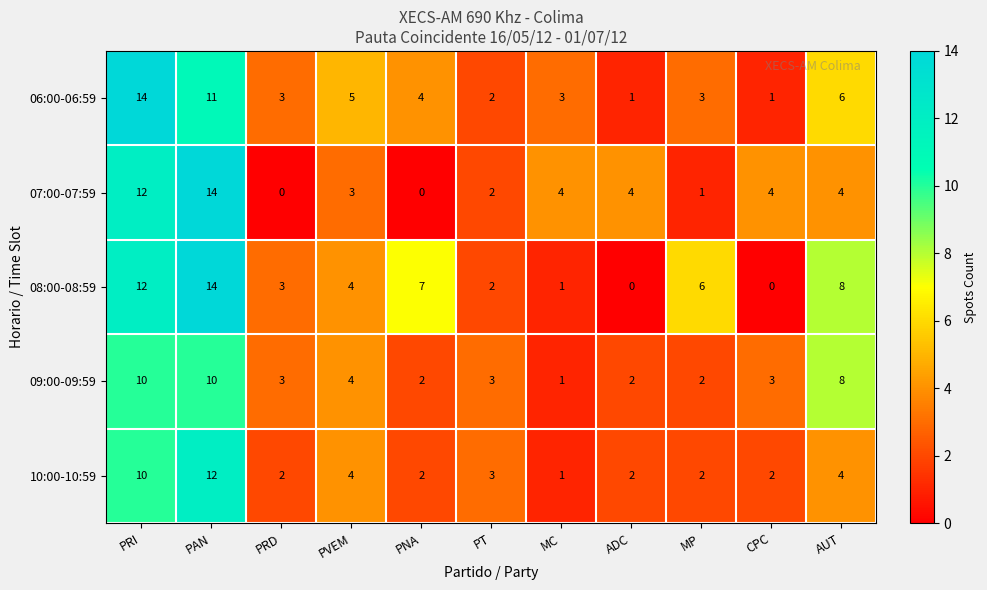

How many data points does each series have?

11